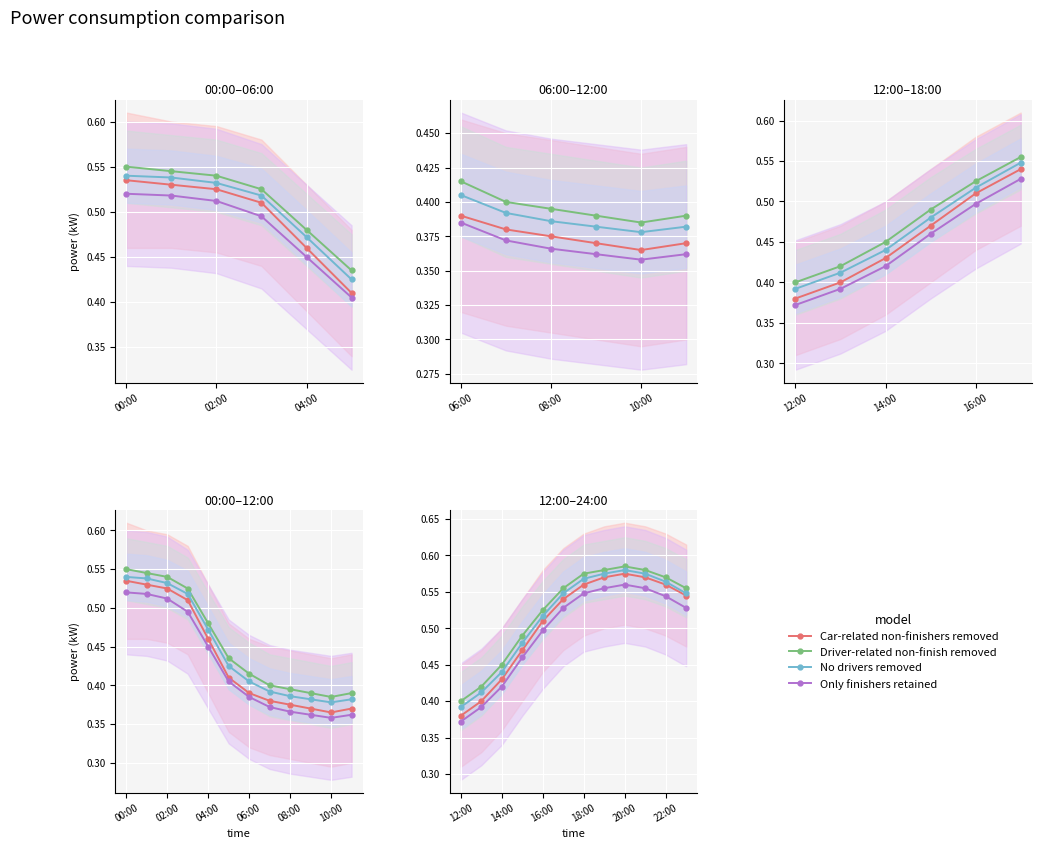

True or false: Only finishers retained and Car-related non-finishers removed cross at least once.

False